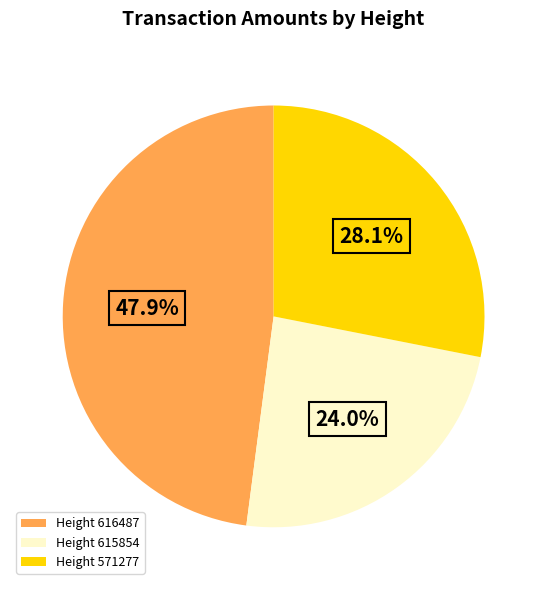

Which has a higher value, Height 616487 or Height 571277?

Height 616487